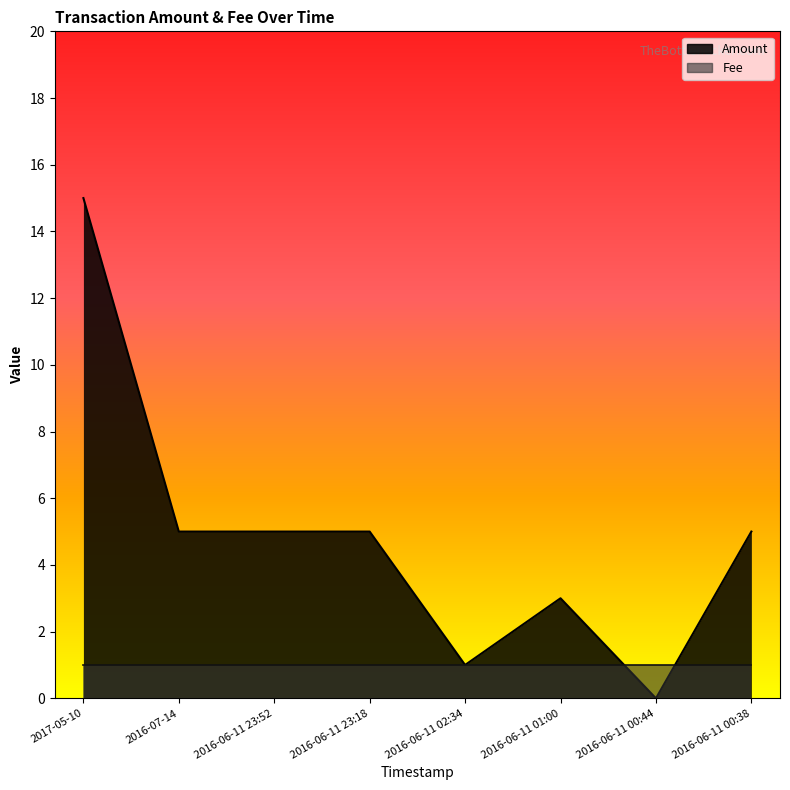

How many values are above zero?

7